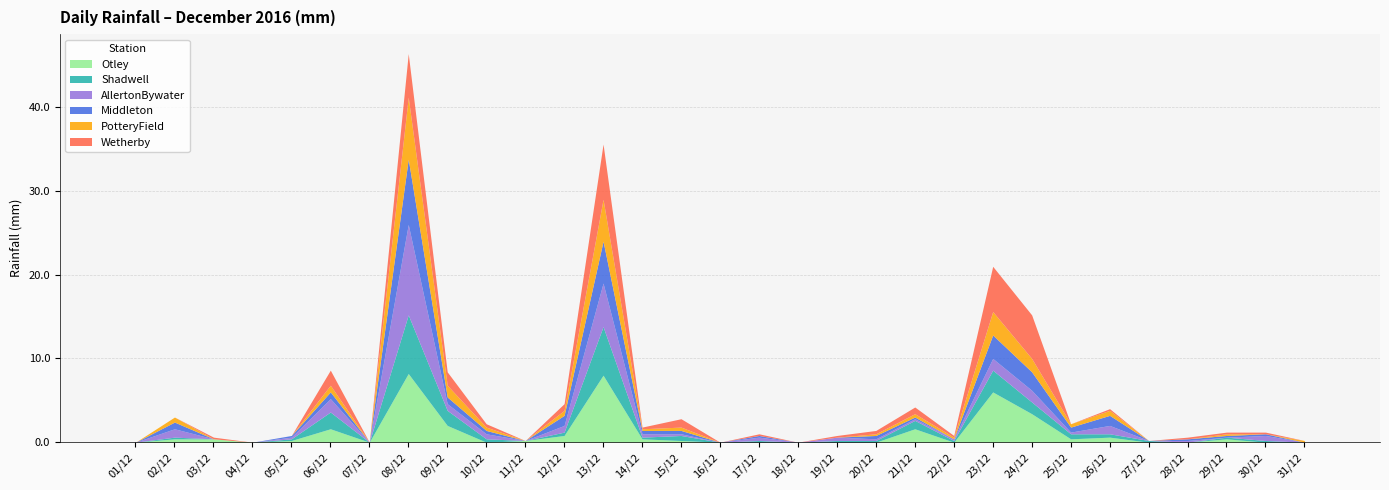

At how many categories does at least one series exceed 5?

4